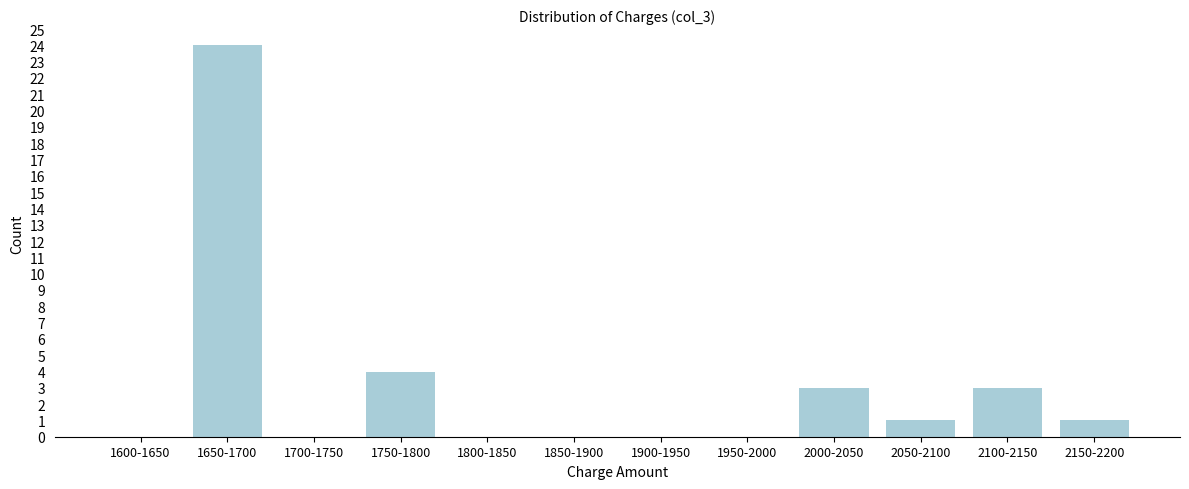

Reading right to left, what are all the values shown in this chart?

2150-2200=1	2100-2150=3	2050-2100=1	2000-2050=3	1950-2000=0	1900-1950=0	1850-1900=0	1800-1850=0	1750-1800=4	1700-1750=0	1650-1700=24	1600-1650=0